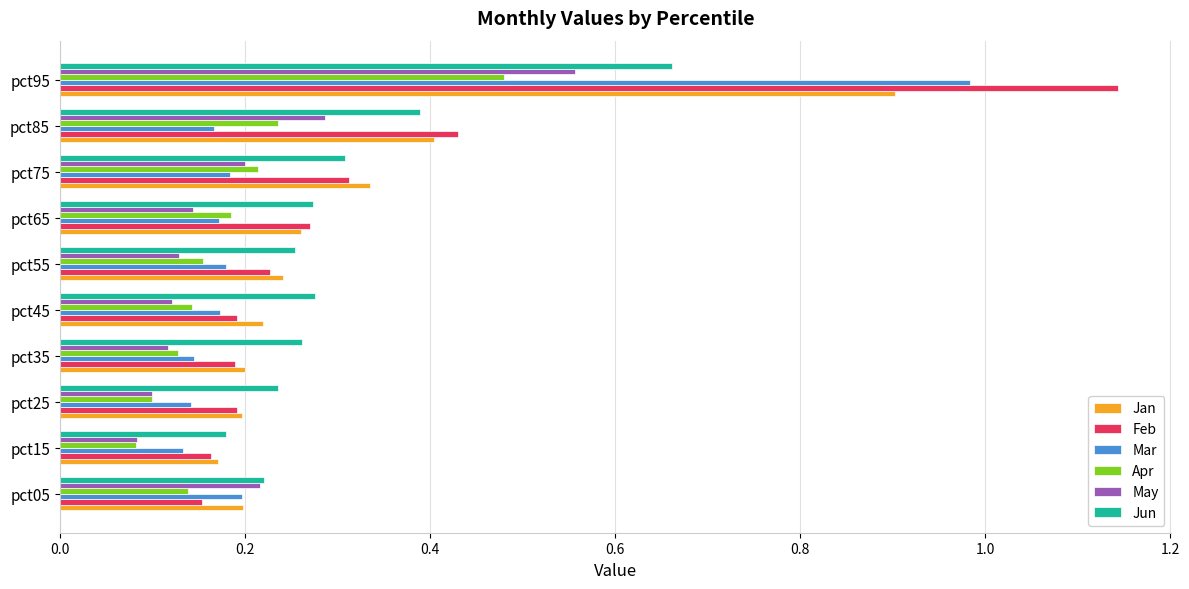

What is the highest value of the Jan series?

0.9